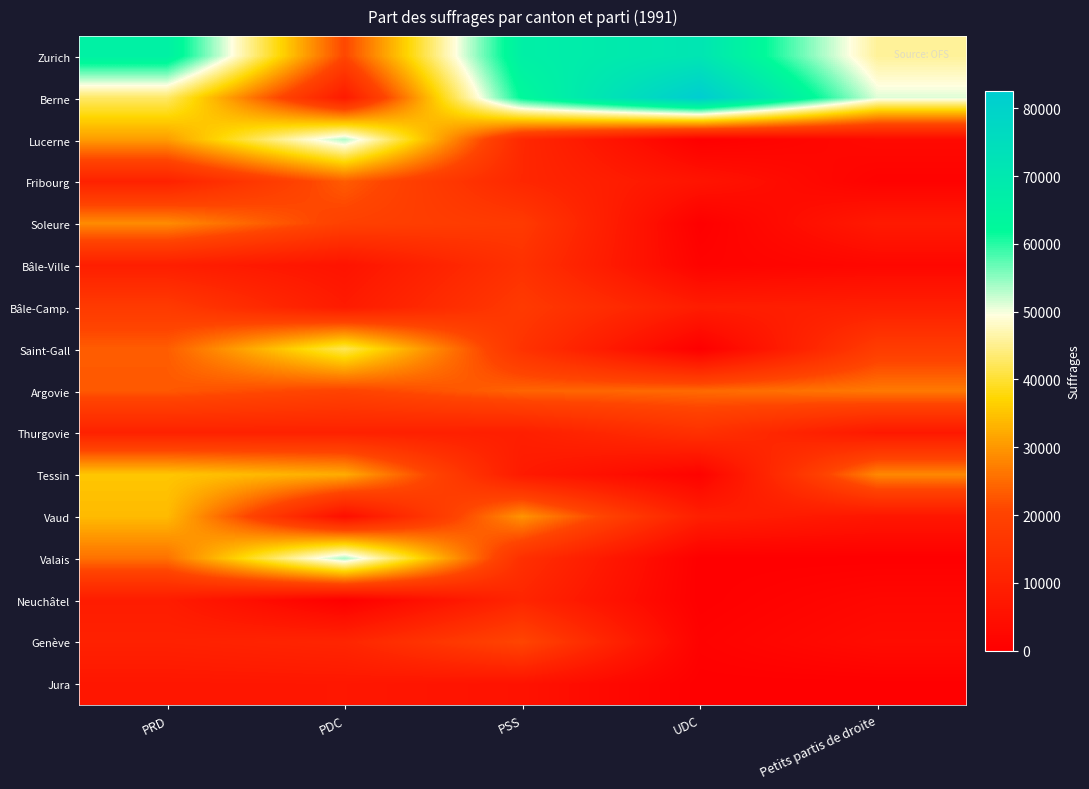

Reading left to right, list all the values displayed in this chart.

Zurich: PRD=66010.1	PDC=20871.2	PSS=66440.8	UDC=71334.0	Petits partis de droite=45631.2
Berne: PRD=42833.5	PDC=8052.1	PSS=62614.5	UDC=82611.8	Petits partis de droite=51068.4
Lucerne: PRD=30590.9	PDC=53372.2	PSS=12122.2	UDC=0.0	Petits partis de droite=3095.4
Fribourg: PRD=10252.2	PDC=23394.8	PSS=11819.3	UDC=6153.8	Petits partis de droite=914.9
Soleure: PRD=28761.4	PDC=19469.7	PSS=17375.4	UDC=0.0	Petits partis de droite=7985.9
Bâle-Ville: PRD=9281.4	PDC=6087.7	PSS=14850.5	UDC=1167.3	Petits partis de droite=2438.6
Bâle-Camp.: PRD=17606.9	PDC=8213.5	PSS=17359.5	UDC=8731.9	Petits partis de droite=9485.2
Saint-Gall: PRD=23466.5	PDC=41971.3	PSS=15342.0	UDC=0.0	Petits partis de droite=18311.7
Argovie: PRD=22940.2	PDC=20226.1	PSS=24316.6	UDC=24979.2	Petits partis de droite=26670.0
Thurgovie: PRD=10267.5	PDC=10239.7	PSS=9401.2	UDC=14703.4	Petits partis de droite=7577.1
Tessin: PRD=35382.6	PDC=32395.6	PSS=8089.8	UDC=1153.9	Petits partis de droite=28291.8
Vaud: PRD=34044.6	PDC=4590.1	PSS=29595.1	UDC=9481.5	Petits partis de droite=6929.4
Valais: PRD=25717.6	PDC=53877.1	PSS=14345.1	UDC=0.0	Petits partis de droite=0.0
Neuchâtel: PRD=8551.0	PDC=0.0	PSS=11327.9	UDC=0.0	Petits partis de droite=2415.2
Genève: PRD=10057.0	PDC=11355.6	PSS=20673.8	UDC=870.0	Petits partis de droite=3967.4
Jura: PRD=6937.3	PDC=7117.6	PSS=5697.1	UDC=0.0	Petits partis de droite=0.0